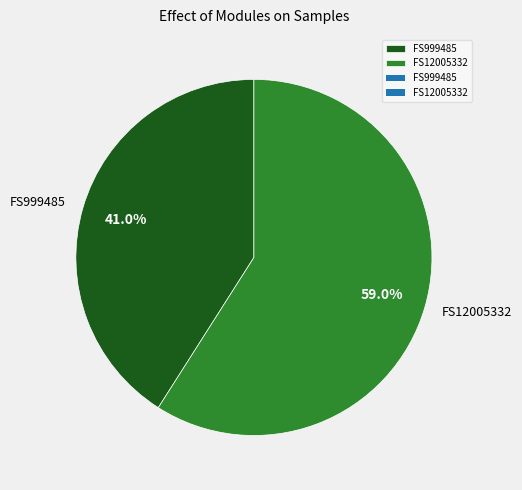

To the nearest percent, what portion does FS999485 represent?

41%